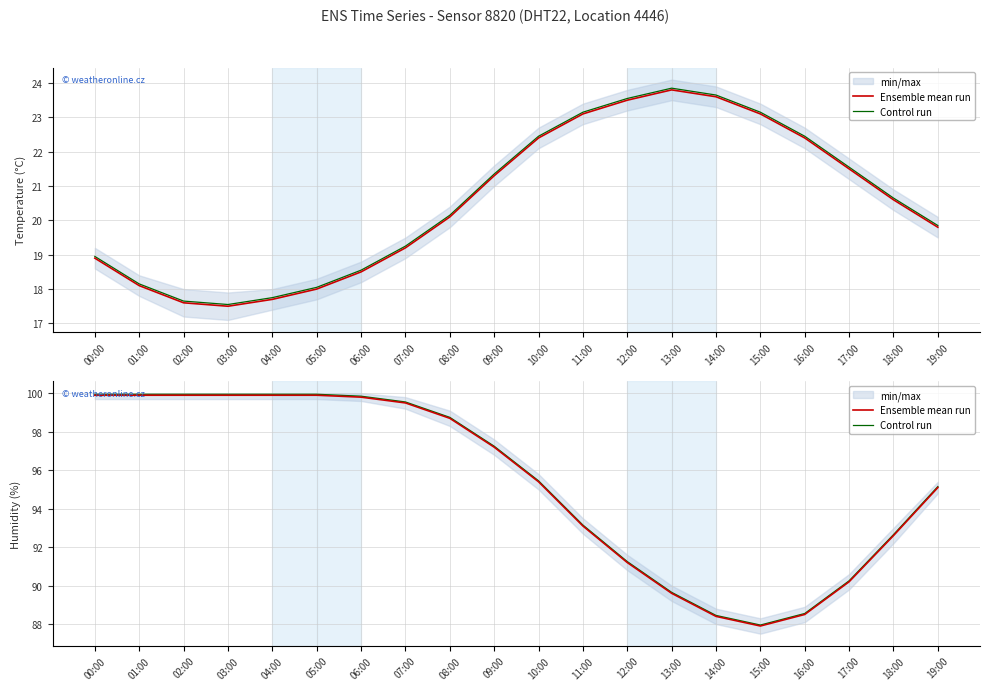

Where is the first local minimum for Control run?

15:00